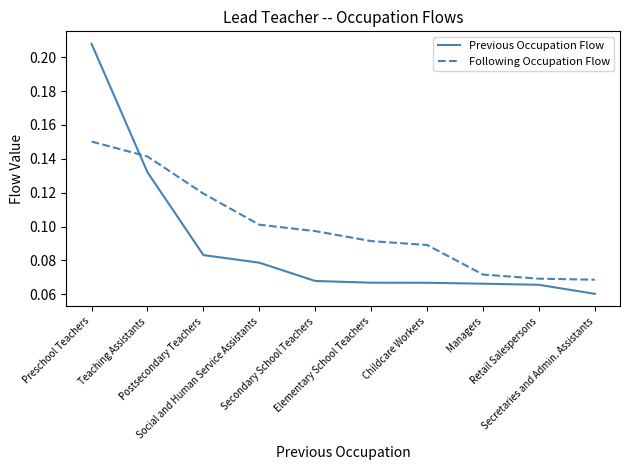

True or false: Previous Occupation Flow and Following Occupation Flow intersect in this chart.

True